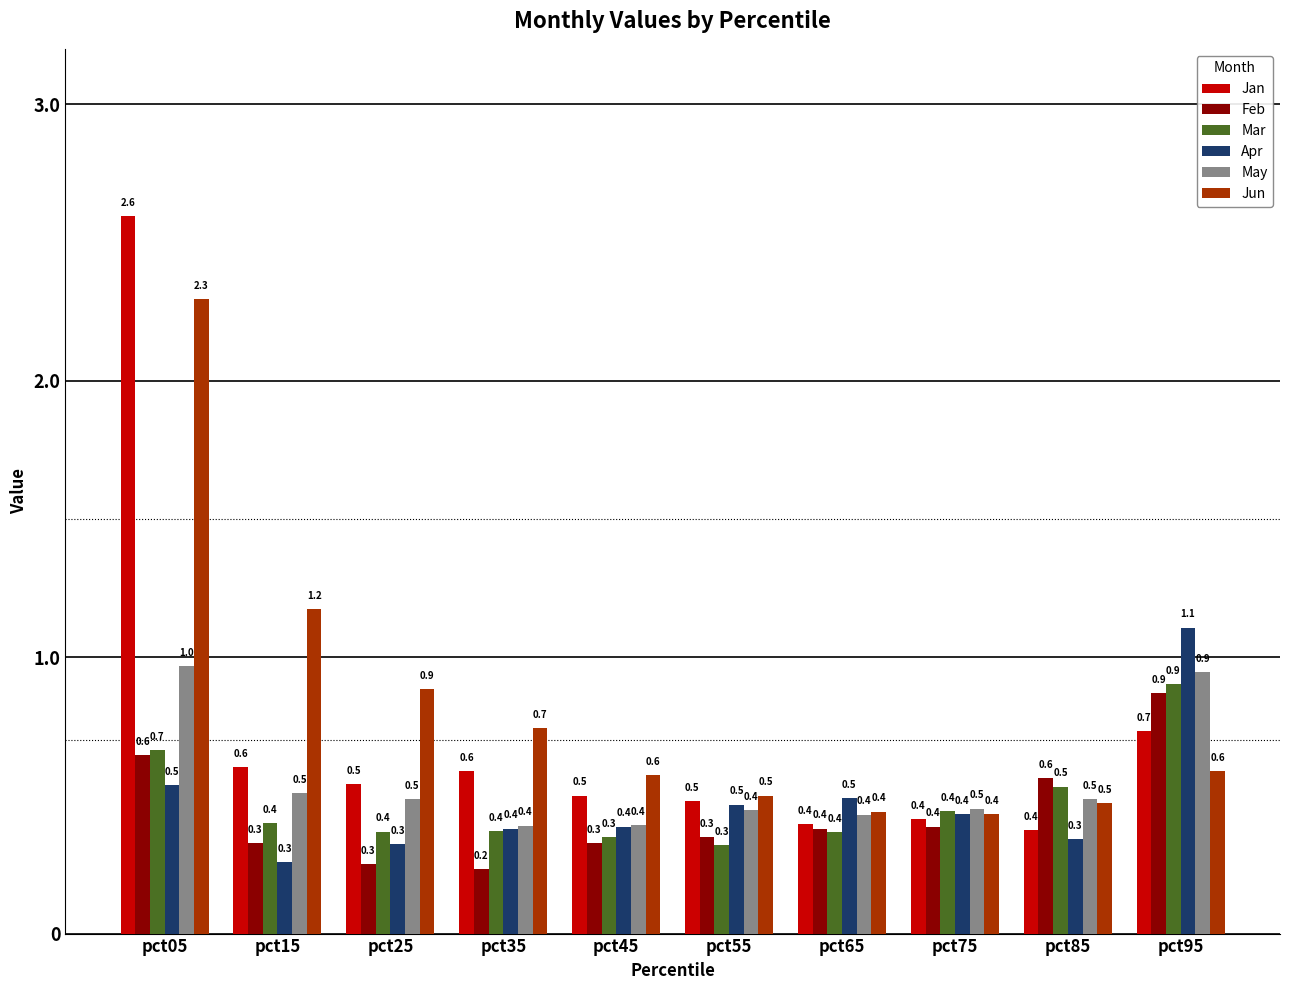

Which category has the highest value in the Feb series?

pct95